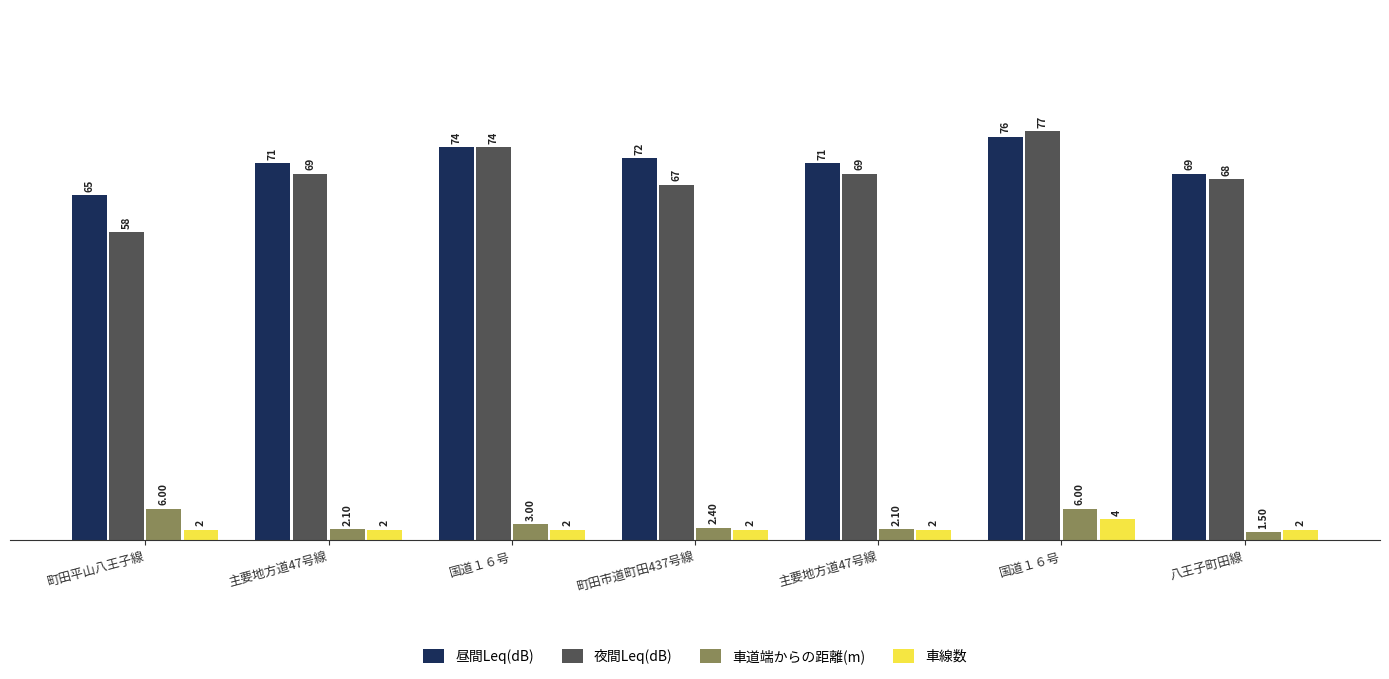

Where is 昼間Leq(dB) nearest to the value 70?

主要地方道47号線